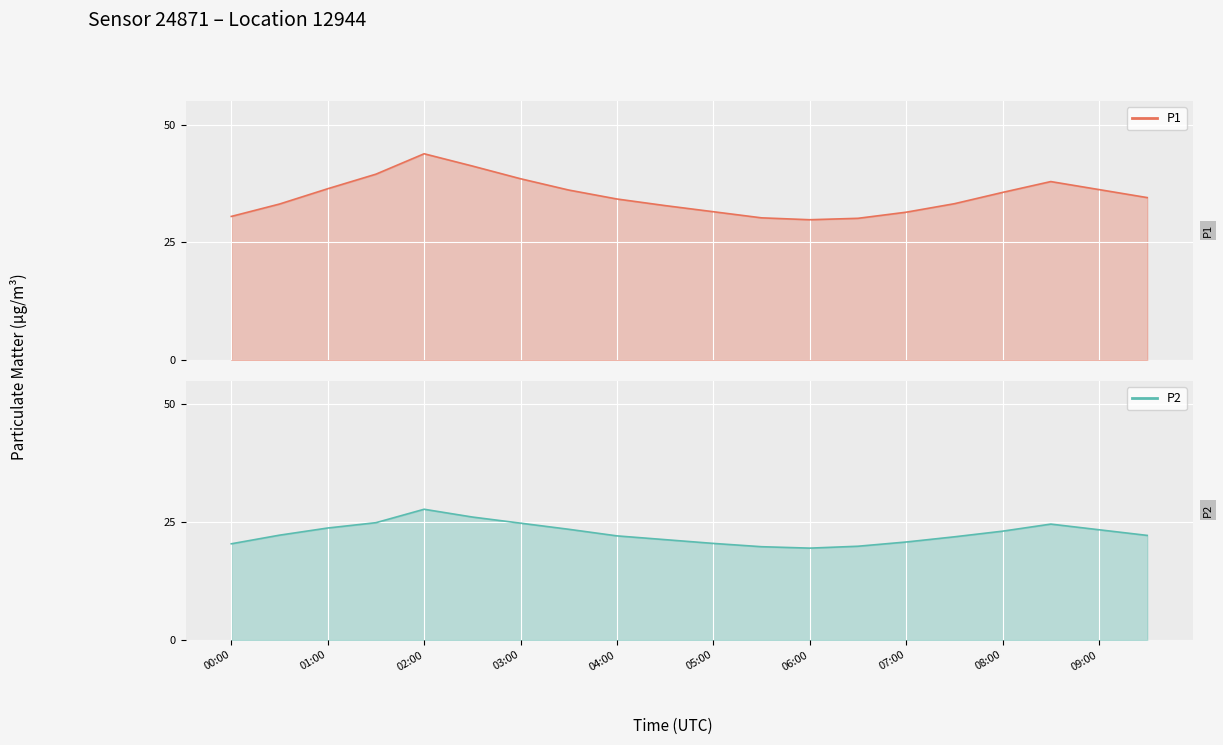

True or false: P1 and P2 intersect in this chart.

False